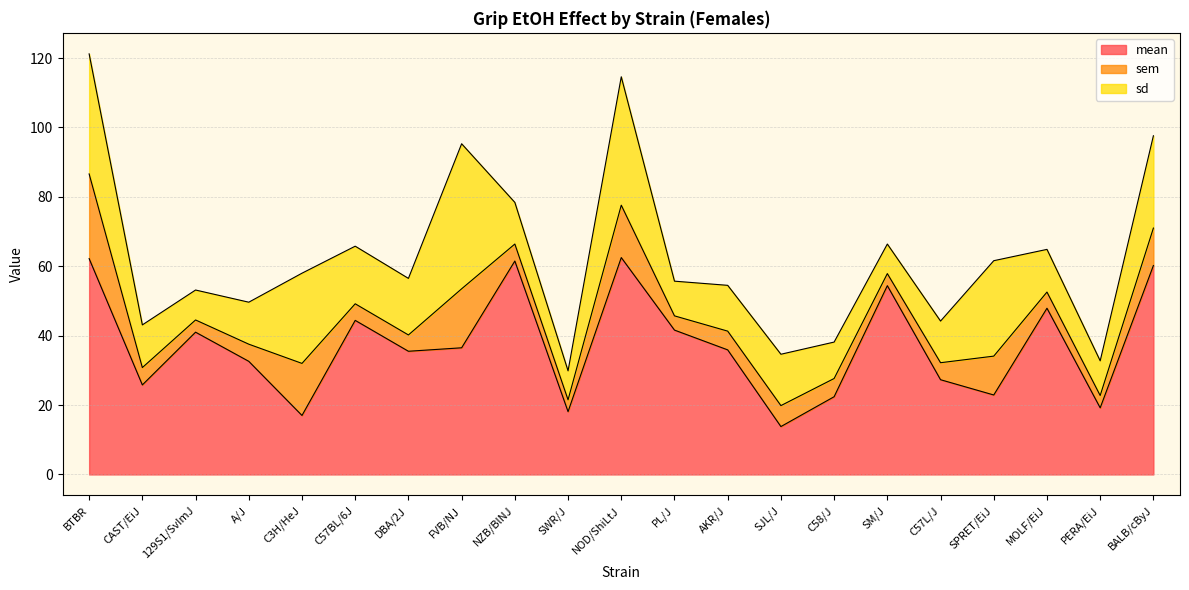

What is the difference between the maximum and minimum values in the mean series?

48.7